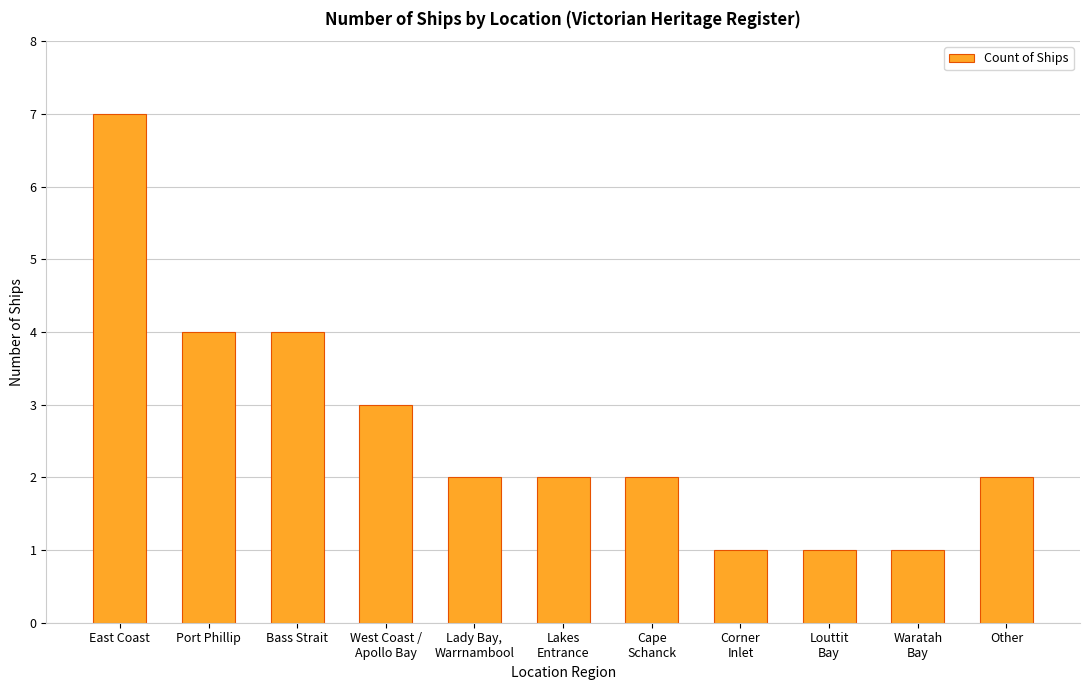

Which category has the highest value across all series?

East Coast